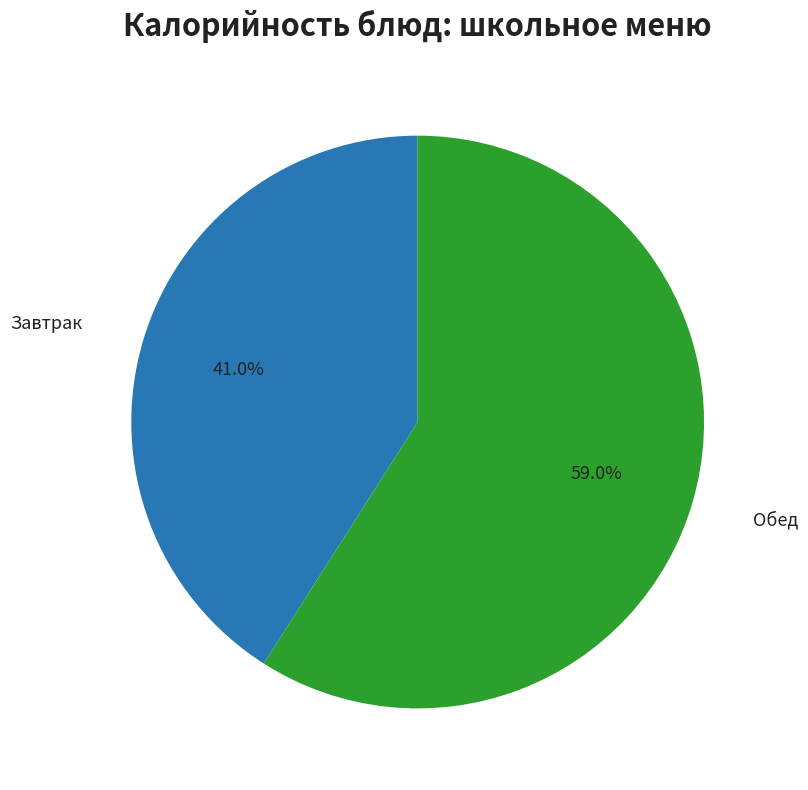

Approximately how many times larger is the value at Завтрак compared to Обед?

0.7